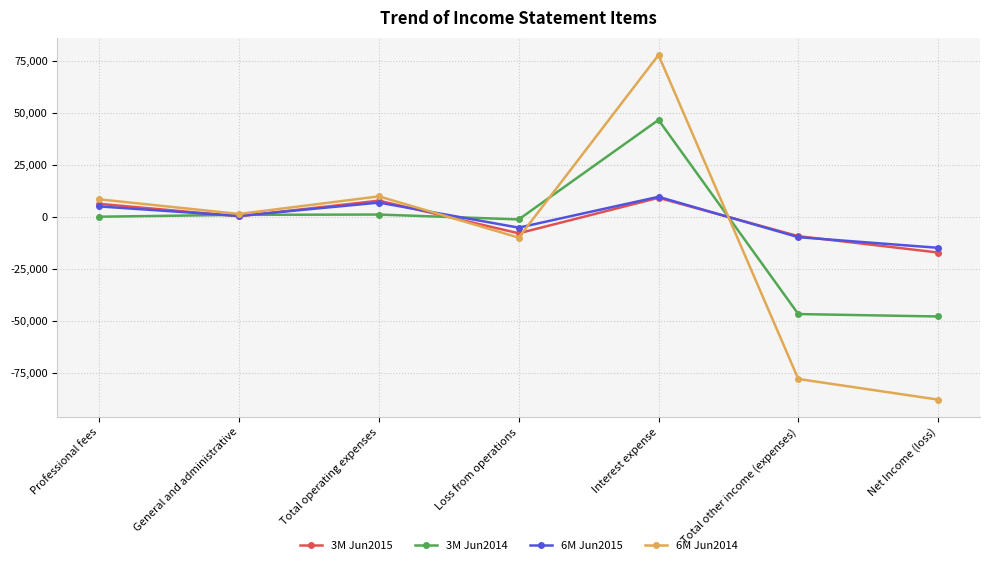

How many lines are shown in the chart?

4